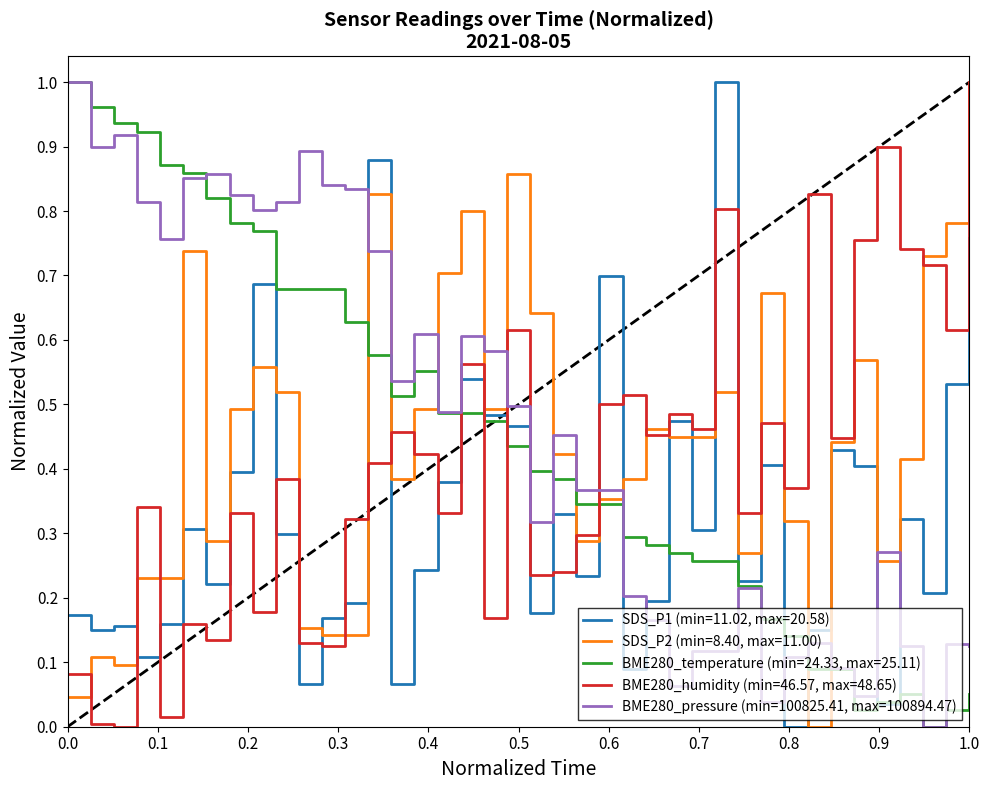

Which series has the largest total across all categories?

BME280_pressure (min=100825.41, max=100894.47)